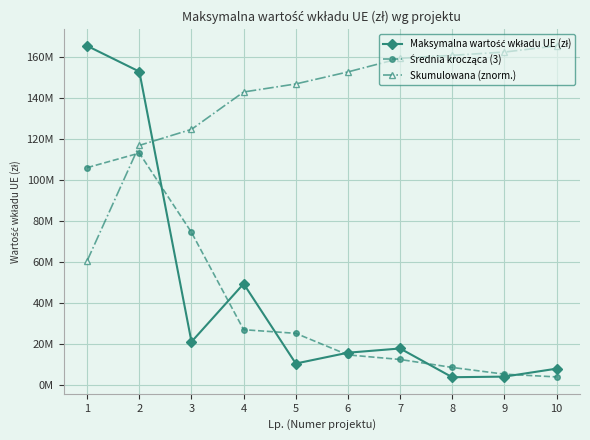

Is this an area chart (filled region under the line)?

No